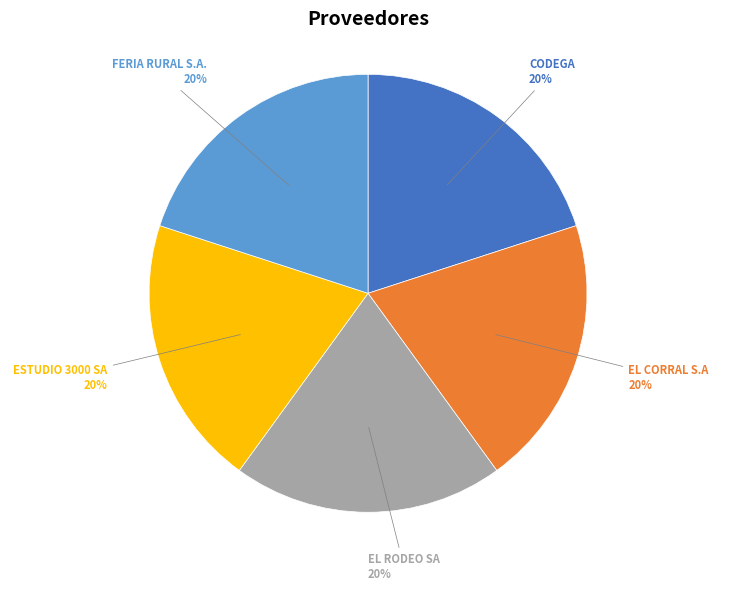

To the nearest percent, what is the average slice percentage?

20%